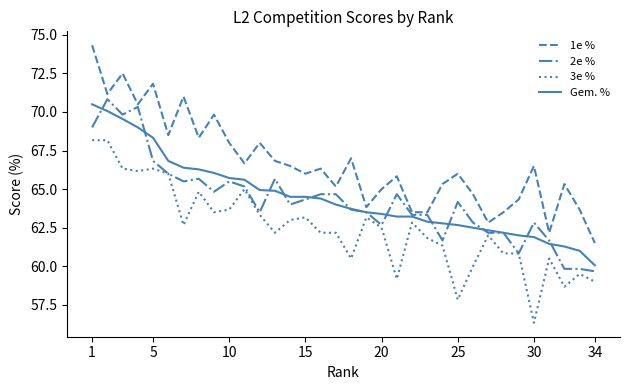

True or false: 3e % and 1e % intersect in this chart.

False